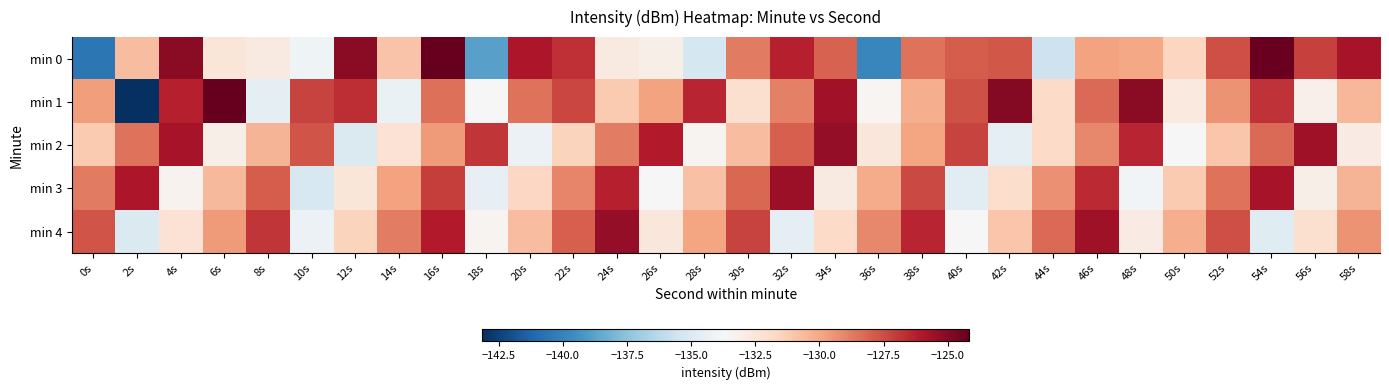

Reading right to left, extract all data points from this chart.

min 0: 58s=-125.9	56s=-127.1	54s=-124.3	52s=-127.5	50s=-131.6	48s=-130.0	46s=-129.8	44s=-135.6	42s=-127.7	40s=-127.9	38s=-128.5	36s=-139.9	34s=-128.0	32s=-126.3	30s=-128.7	28s=-135.3	26s=-133.1	24s=-132.8	22s=-126.7	20s=-126.0	18s=-138.8	16s=-124.2	14s=-130.9	12s=-125.1	10s=-134.1	8s=-132.8	6s=-132.5	4s=-125.1	2s=-130.7	0s=-140.5
min 1: 58s=-130.5	56s=-133.2	54s=-126.8	52s=-129.4	50s=-132.7	48s=-125.1	46s=-128.3	44s=-131.8	42s=-124.9	40s=-127.6	38s=-130.2	36s=-133.5	34s=-125.7	32s=-128.9	30s=-132.1	28s=-126.4	26s=-129.8	24s=-131.2	22s=-127.3	20s=-128.5	18s=-133.7	16s=-128.5	14s=-134.3	12s=-126.6	10s=-127.2	8s=-134.5	6s=-124.2	4s=-126.3	2s=-143.1	0s=-129.7
min 2: 58s=-132.9	56s=-125.6	54s=-128.3	52s=-131.0	50s=-133.7	48s=-126.4	46s=-129.1	44s=-131.8	42s=-134.5	40s=-127.2	38s=-129.9	36s=-132.6	34s=-125.3	32s=-128.0	30s=-130.7	28s=-133.4	26s=-126.1	24s=-128.8	22s=-131.5	20s=-134.2	18s=-126.9	16s=-129.6	14s=-132.3	12s=-135.0	10s=-127.7	8s=-130.4	6s=-133.1	4s=-125.8	2s=-128.5	0s=-131.2
min 3: 58s=-130.4	56s=-133.1	54s=-125.8	52s=-128.5	50s=-131.2	48s=-133.9	46s=-126.6	44s=-129.3	42s=-132.0	40s=-134.7	38s=-127.4	36s=-130.1	34s=-132.8	32s=-125.5	30s=-128.2	28s=-130.9	26s=-133.6	24s=-126.3	22s=-129.0	20s=-131.7	18s=-134.4	16s=-127.1	14s=-129.8	12s=-132.5	10s=-135.2	8s=-127.9	6s=-130.6	4s=-133.3	2s=-126.0	0s=-128.7
min 4: 58s=-129.4	56s=-132.1	54s=-134.8	52s=-127.5	50s=-130.2	48s=-132.9	46s=-125.6	44s=-128.3	42s=-131.0	40s=-133.7	38s=-126.4	36s=-129.1	34s=-131.8	32s=-134.5	30s=-127.2	28s=-129.9	26s=-132.6	24s=-125.3	22s=-128.0	20s=-130.7	18s=-133.4	16s=-126.1	14s=-128.8	12s=-131.5	10s=-134.2	8s=-126.9	6s=-129.6	4s=-132.3	2s=-135.0	0s=-127.7